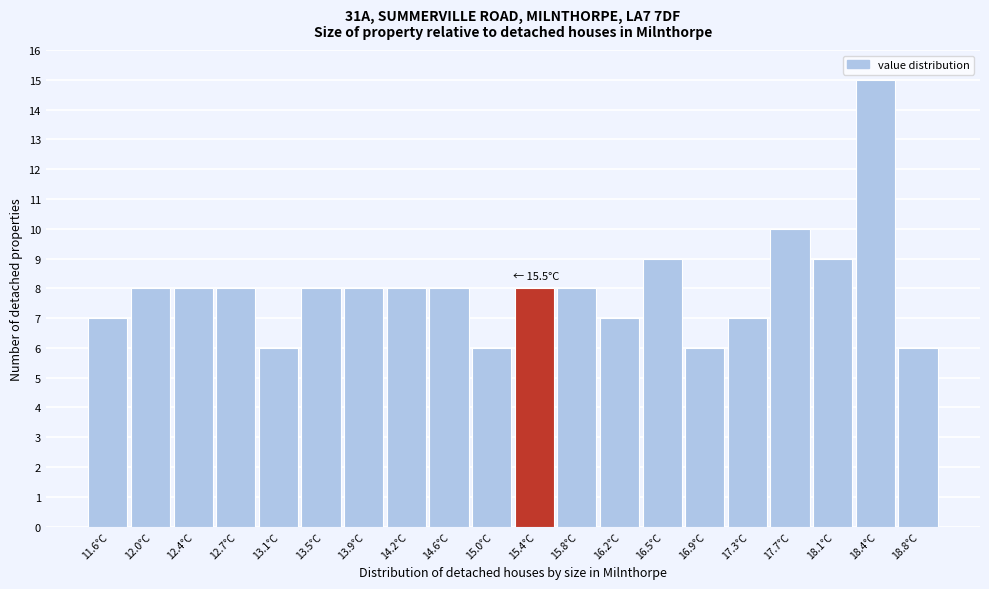

Over which range of the x-axis is the bar tallest?

18.24 to 18.62